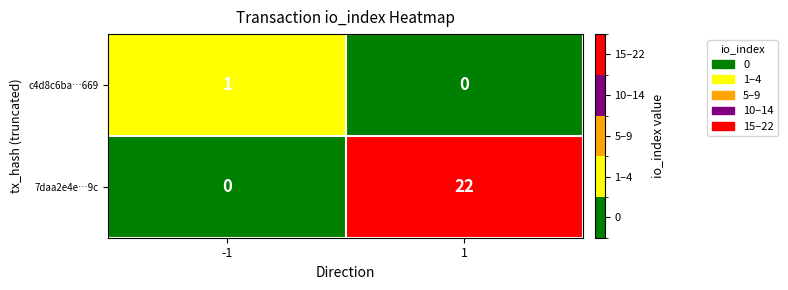

Which series has the largest total across all categories?

7daa2e4e…9c